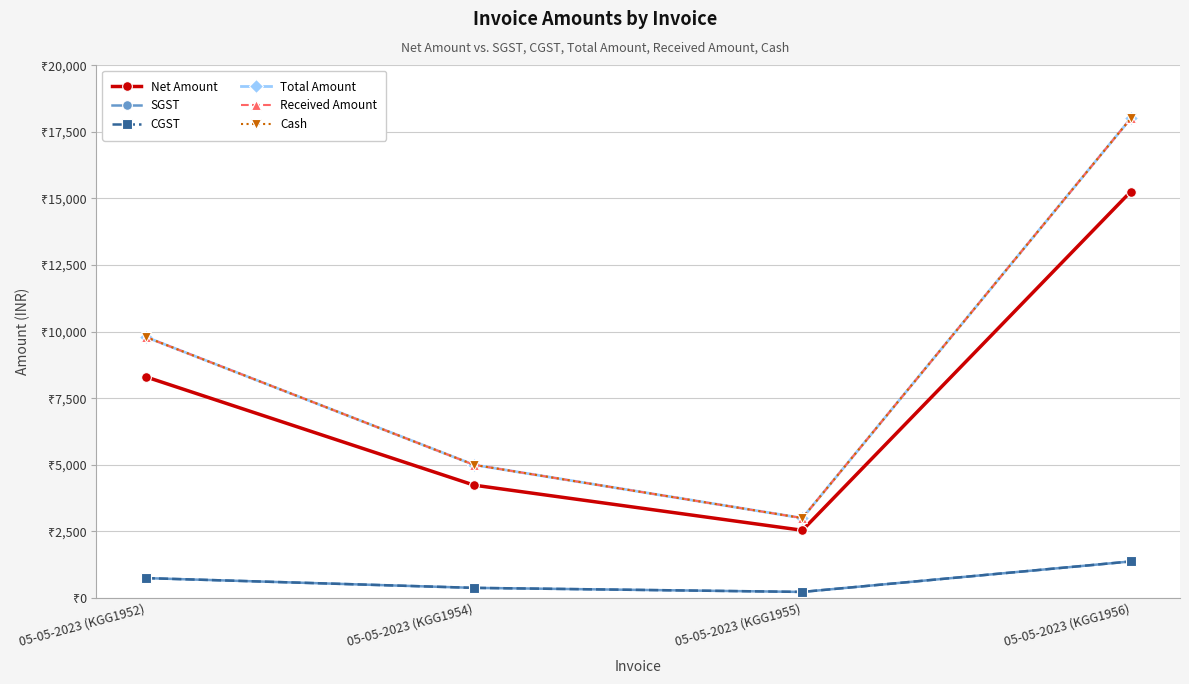

At which category does the chart reach its peak across all series?

05-05-2023 (KGG1956)